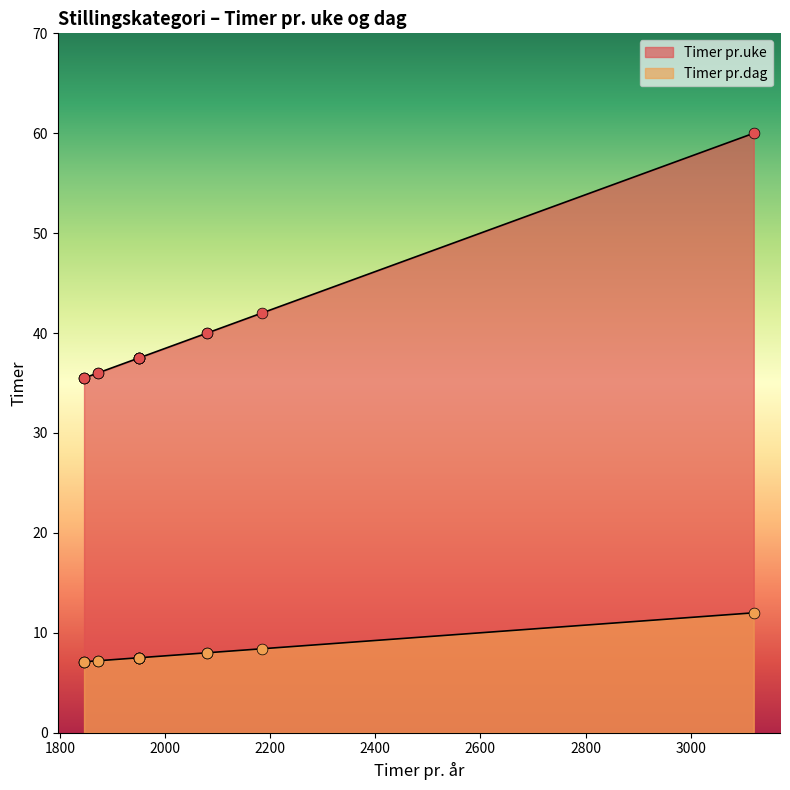

Which series contains the highest Y value?

Timer pr.uke